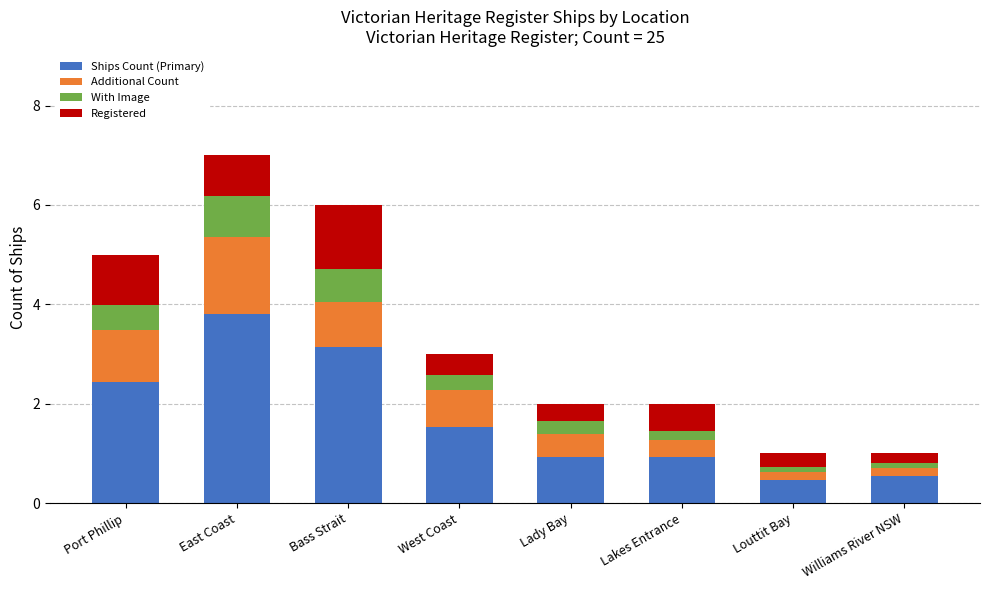

What is the total value across all series at West Coast?

3.0